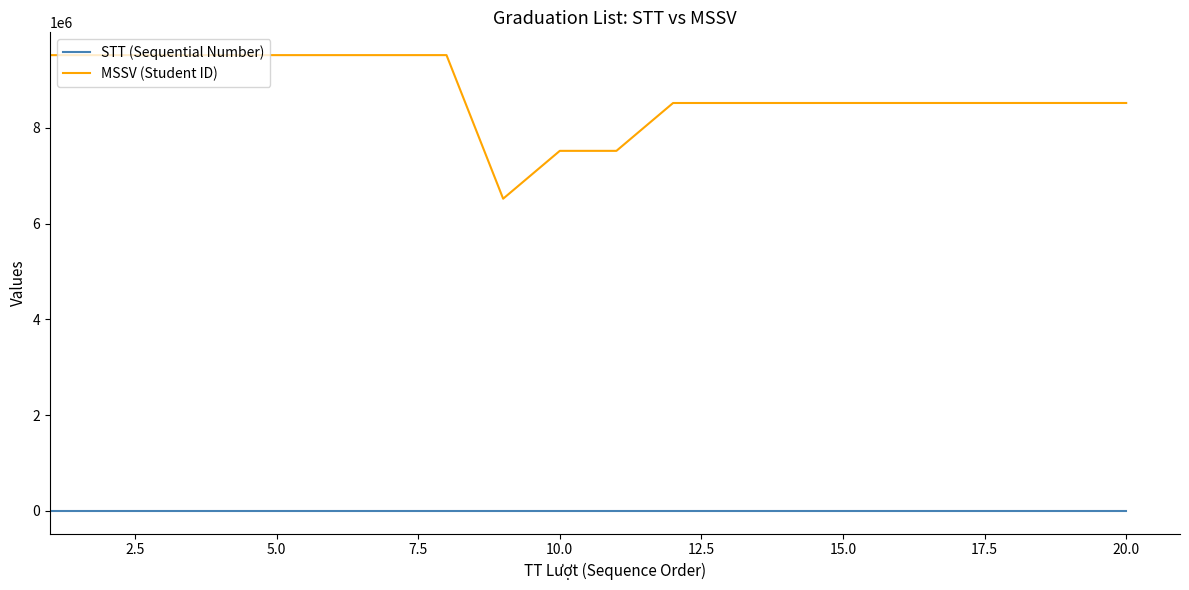

What are all the series names shown in the legend?

STT (Sequential Number), MSSV (Student ID)